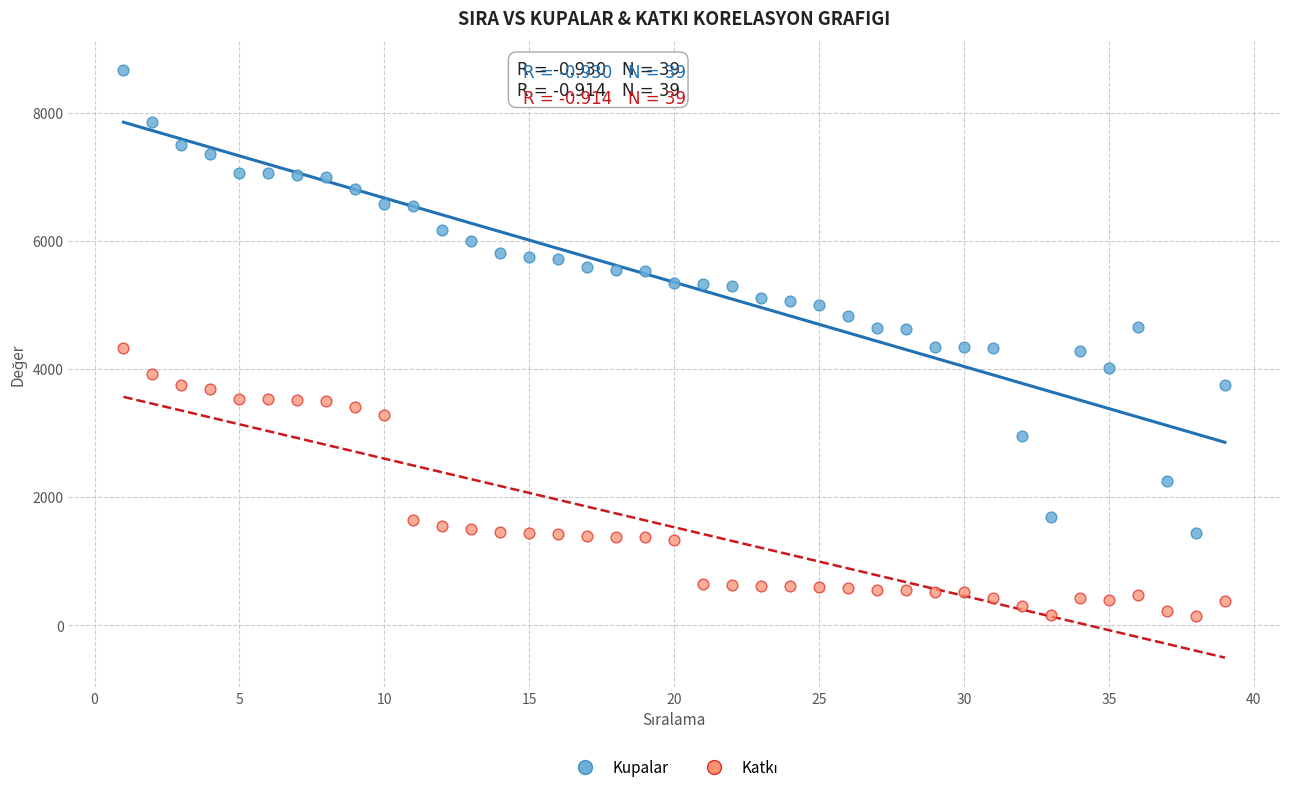

Which series has the widest spread of Y values?

Kupalar